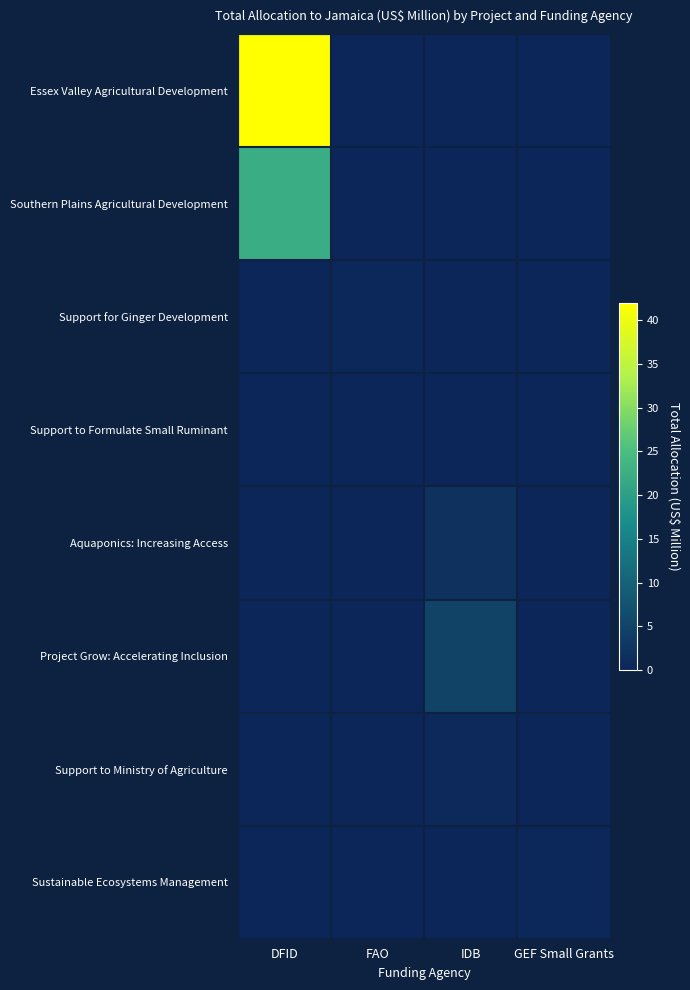

Rank the series at FAO from lowest to highest value.

Essex Valley Agricultural Development, Southern Plains Agricultural Development, Aquaponics: Increasing Access, Project Grow: Accelerating Inclusion, Support to Ministry of Agriculture, Sustainable Ecosystems Management, Support to Formulate Small Ruminant, Support for Ginger Development